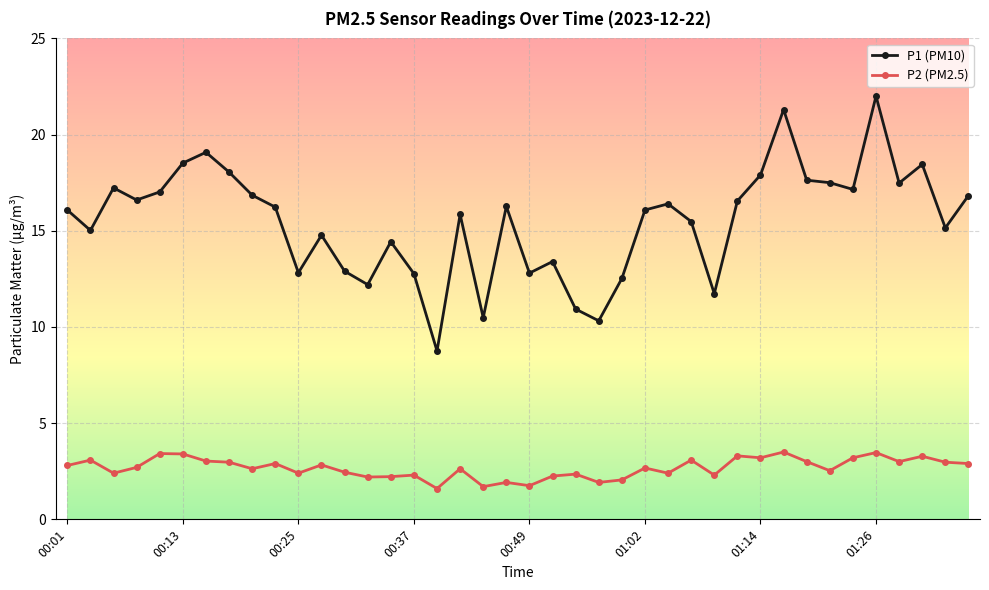

List the series in order of their overall mean, highest first.

P1 (PM10), P2 (PM2.5)